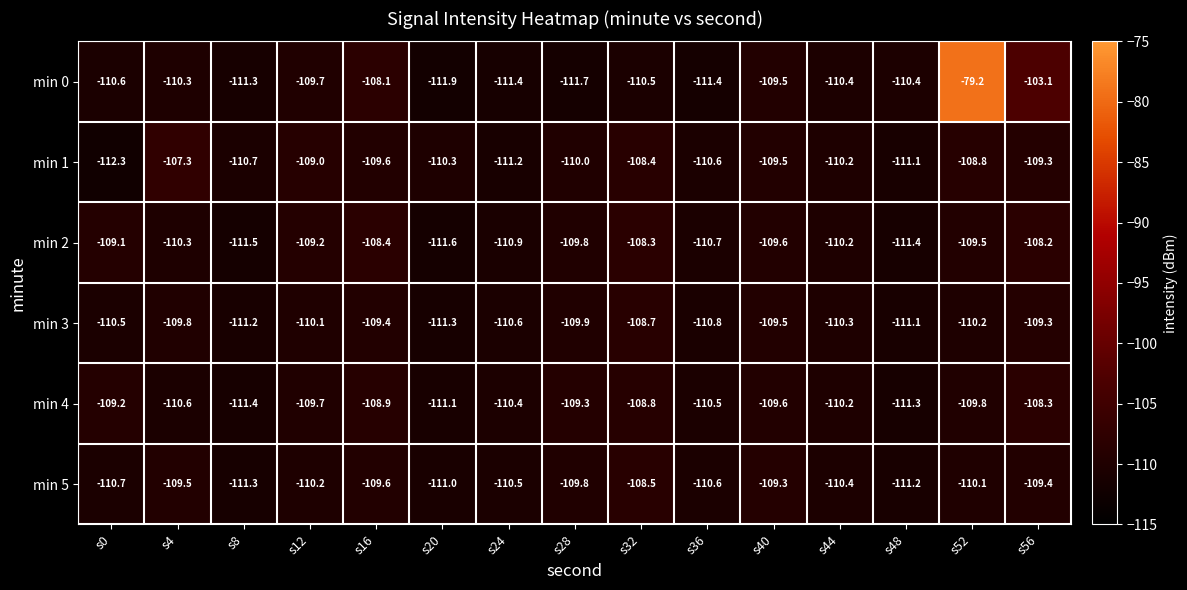

At which label does min 3 first exceed -110?

s4